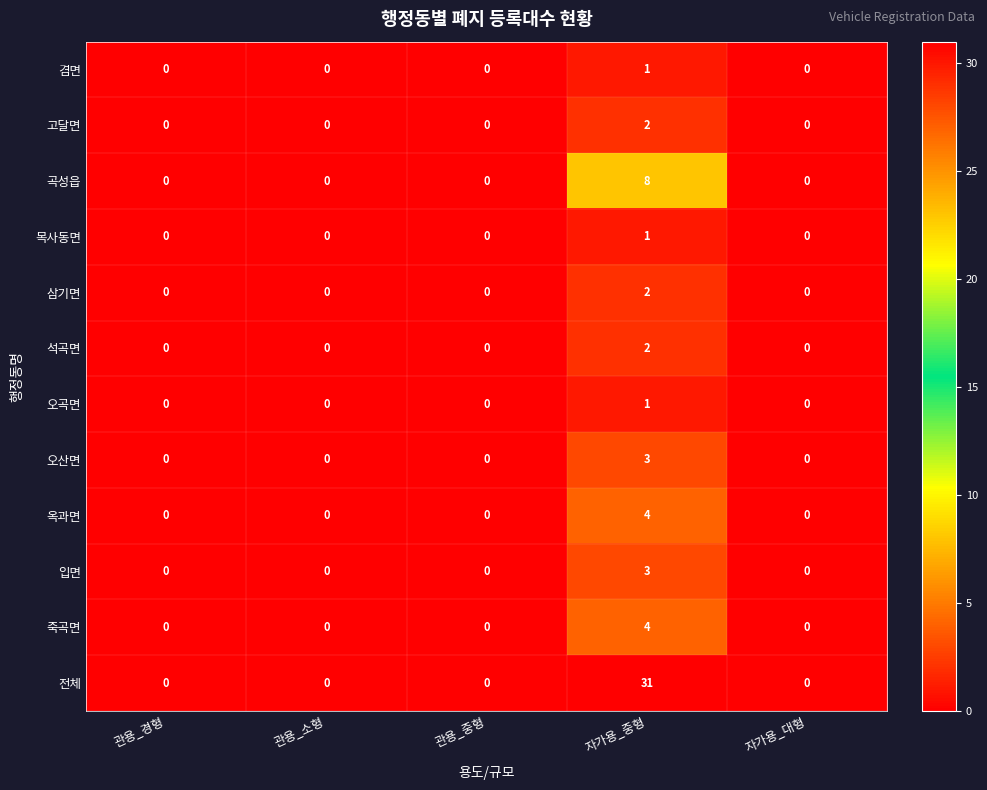

Which series has the largest total across all categories?

전체